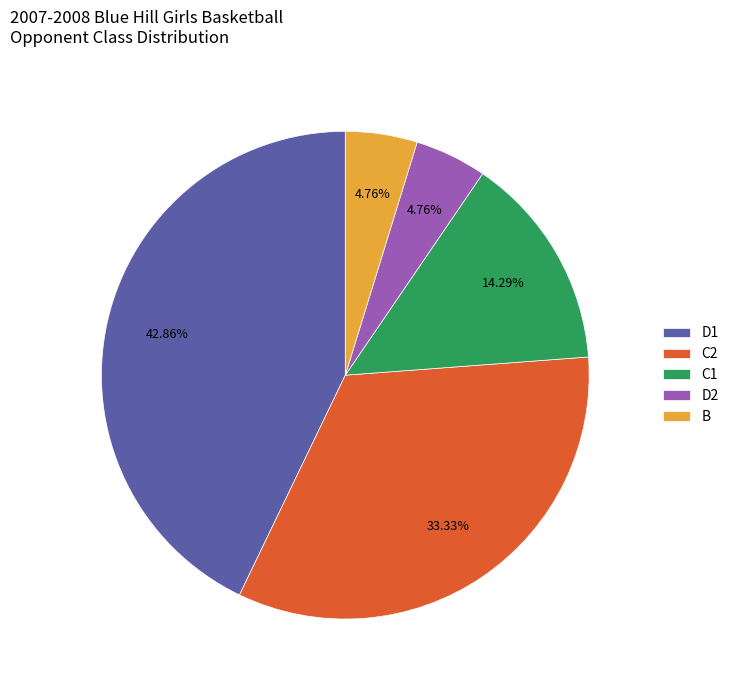

Do B and C1 together represent more than half of the pie?

No